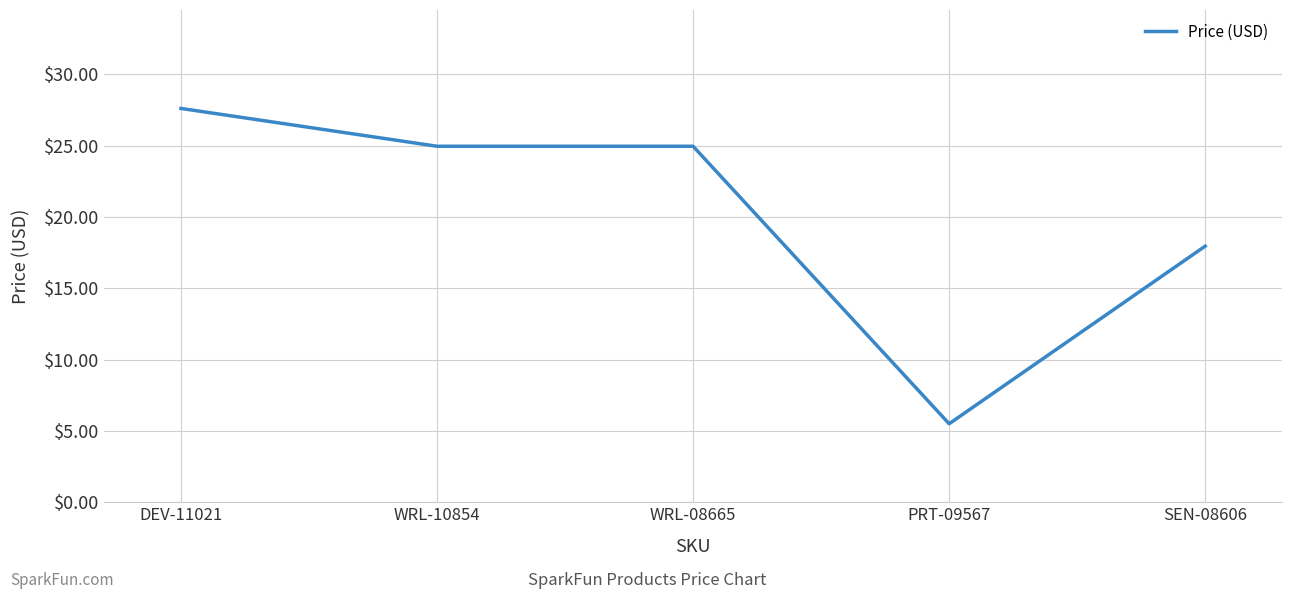

What position from the right is WRL-08665?

3